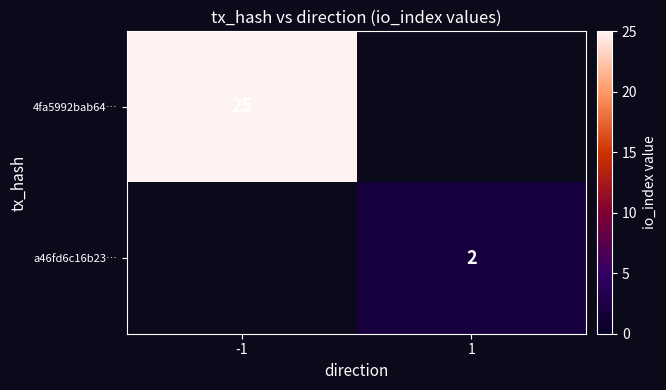

The value of a46fd6c16b23… at 1 is 4. True or false?

False